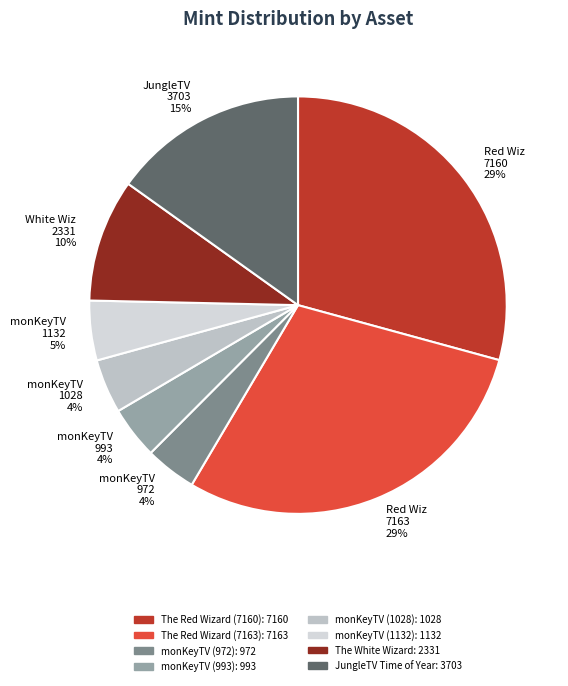

Is it true that monKeyTV 1132 5% is 5% of the pie?

True